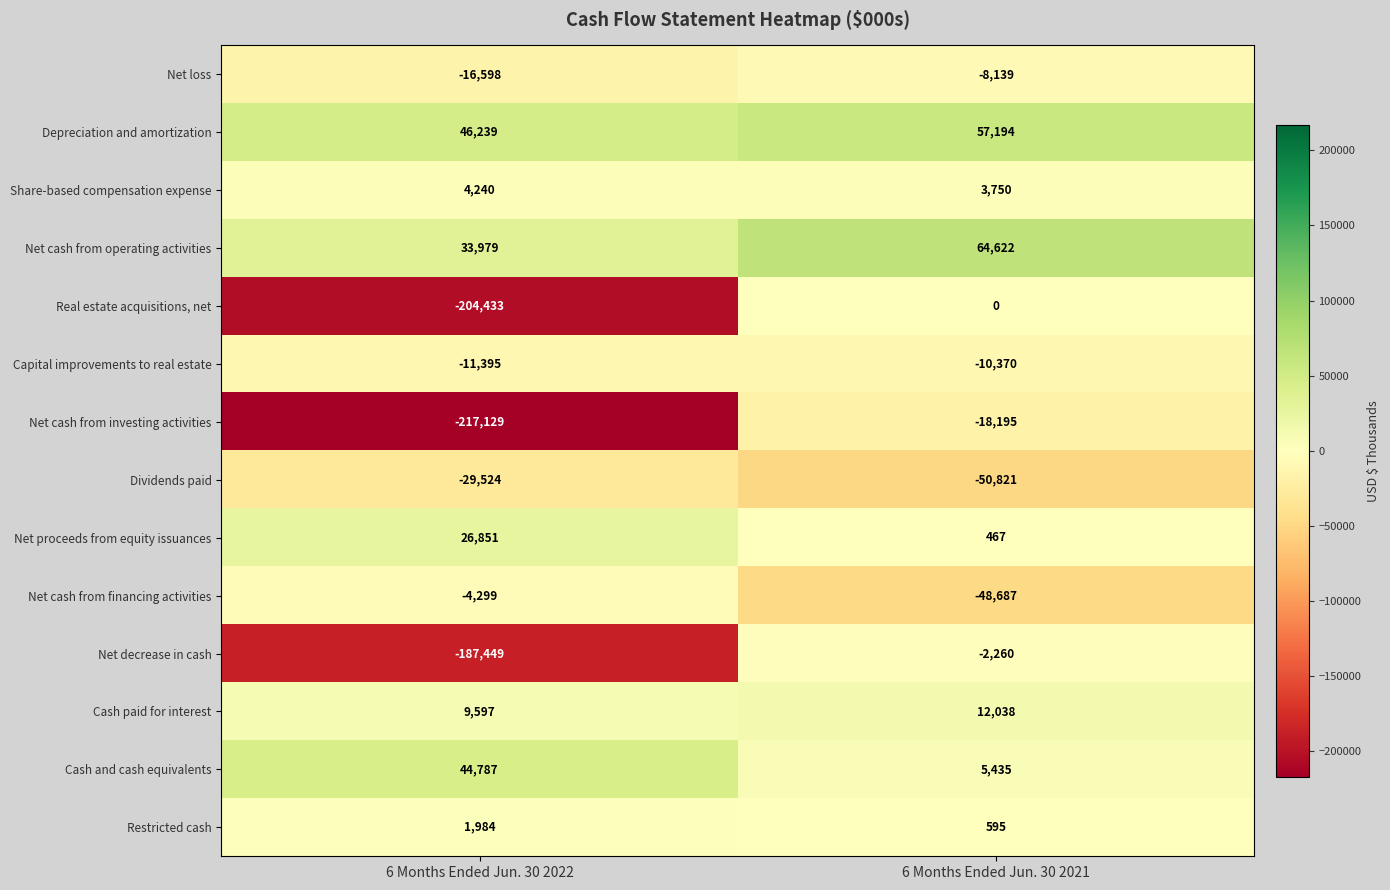

The Net proceeds from equity issuances series shows 14534 at 6 Months Ended Jun. 30 2022. True or false?

False